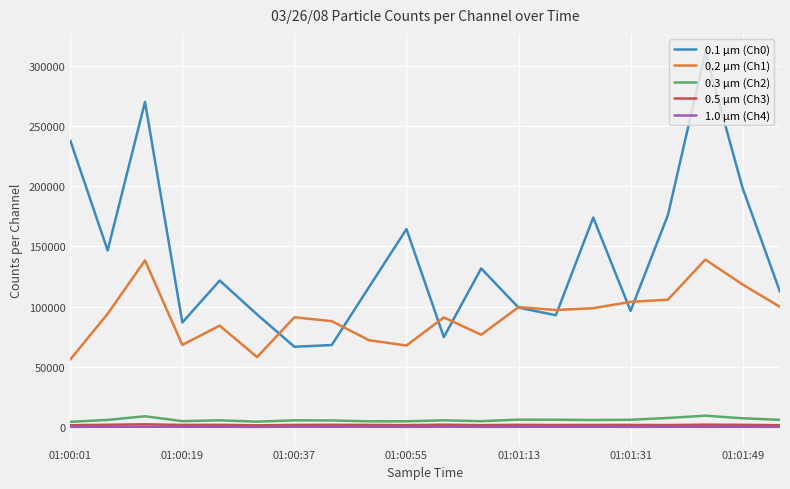

What is the sum of all 0.2 µm (Ch1) values?

1846635